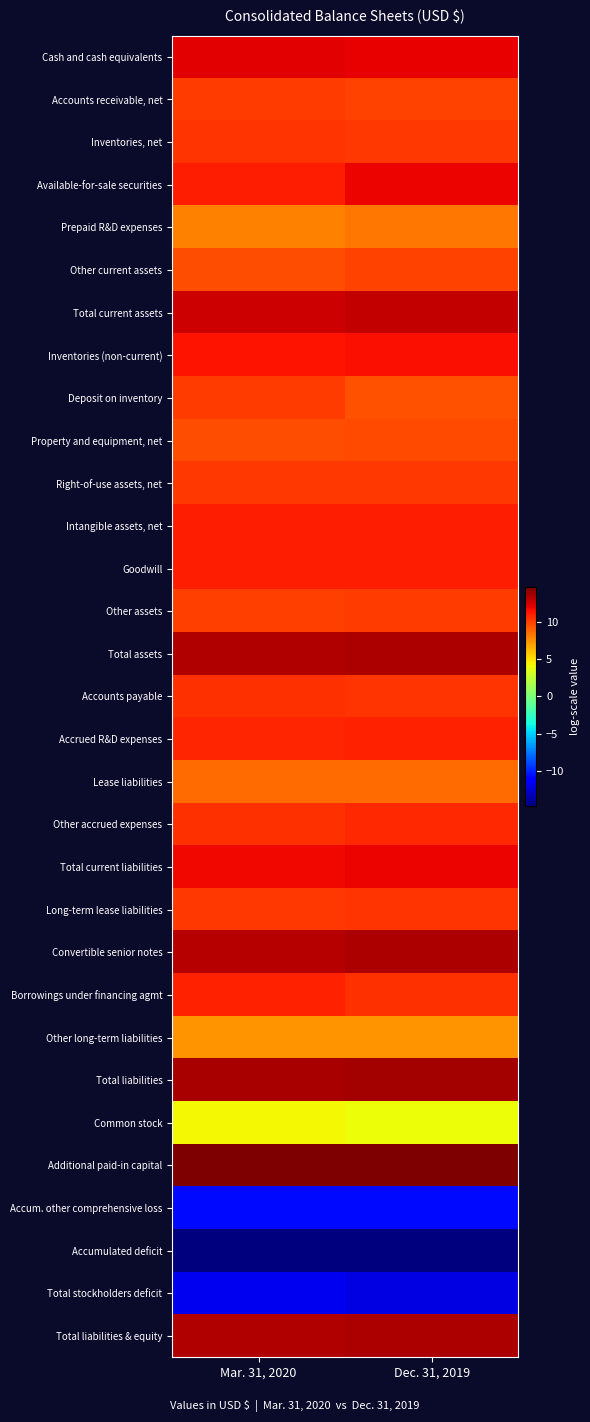

Reading right to left, what are all the values shown in this chart?

Cash and cash equivalents: Dec. 31, 2019=12.0	Mar. 31, 2020=12.0
Accounts receivable, net: Dec. 31, 2019=9.9	Mar. 31, 2020=10.1
Inventories, net: Dec. 31, 2019=10.2	Mar. 31, 2020=10.3
Available-for-sale securities: Dec. 31, 2019=11.8	Mar. 31, 2020=11.1
Prepaid R&D expenses: Dec. 31, 2019=8.3	Mar. 31, 2020=7.9
Other current assets: Dec. 31, 2019=9.8	Mar. 31, 2020=9.6
Total current assets: Dec. 31, 2019=12.8	Mar. 31, 2020=12.6
Inventories (non-current): Dec. 31, 2019=11.5	Mar. 31, 2020=11.4
Deposit on inventory: Dec. 31, 2019=9.4	Mar. 31, 2020=10.1
Property and equipment, net: Dec. 31, 2019=9.6	Mar. 31, 2020=9.6
Right-of-use assets, net: Dec. 31, 2019=10.2	Mar. 31, 2020=10.2
Intangible assets, net: Dec. 31, 2019=11.0	Mar. 31, 2020=11.0
Goodwill: Dec. 31, 2019=11.1	Mar. 31, 2020=11.1
Other assets: Dec. 31, 2019=10.1	Mar. 31, 2020=10.0
Total assets: Dec. 31, 2019=13.4	Mar. 31, 2020=13.3
Accounts payable: Dec. 31, 2019=10.4	Mar. 31, 2020=10.5
Accrued R&D expenses: Dec. 31, 2019=10.9	Mar. 31, 2020=10.7
Lease liabilities: Dec. 31, 2019=8.6	Mar. 31, 2020=8.6
Other accrued expenses: Dec. 31, 2019=10.7	Mar. 31, 2020=10.4
Total current liabilities: Dec. 31, 2019=11.8	Mar. 31, 2020=11.7
Long-term lease liabilities: Dec. 31, 2019=10.3	Mar. 31, 2020=10.2
Convertible senior notes: Dec. 31, 2019=13.4	Mar. 31, 2020=13.2
Borrowings under financing agmt: Dec. 31, 2019=10.5	Mar. 31, 2020=10.9
Other long-term liabilities: Dec. 31, 2019=7.4	Mar. 31, 2020=7.3
Total liabilities: Dec. 31, 2019=13.6	Mar. 31, 2020=13.5
Common stock: Dec. 31, 2019=4.0	Mar. 31, 2020=4.3
Additional paid-in capital: Dec. 31, 2019=14.6	Mar. 31, 2020=14.6
Accum. other comprehensive loss: Dec. 31, 2019=-10.7	Mar. 31, 2020=-10.7
Accumulated deficit: Dec. 31, 2019=-14.6	Mar. 31, 2020=-14.7
Total stockholders deficit: Dec. 31, 2019=-12.1	Mar. 31, 2020=-11.8
Total liabilities & equity: Dec. 31, 2019=13.4	Mar. 31, 2020=13.3